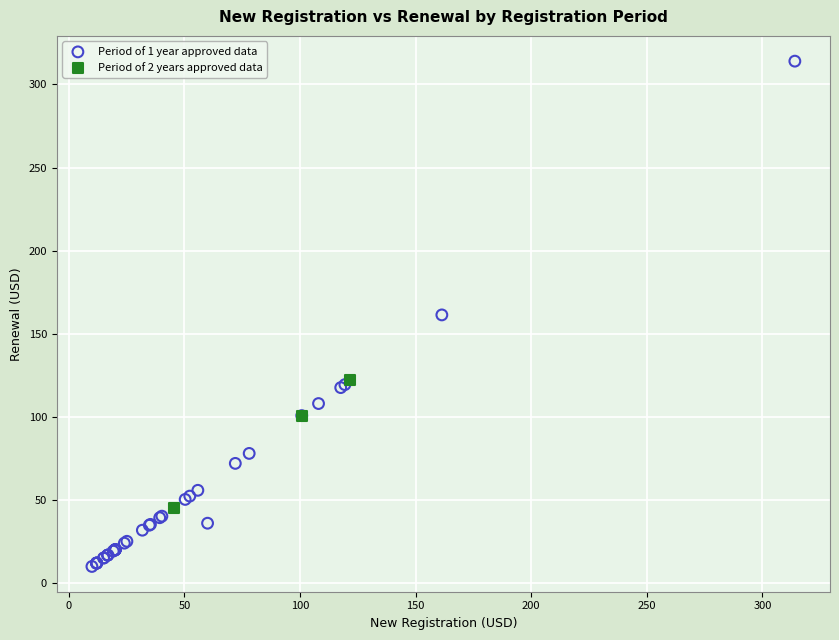

Which series has the widest spread of Y values?

Period of 1 year approved data